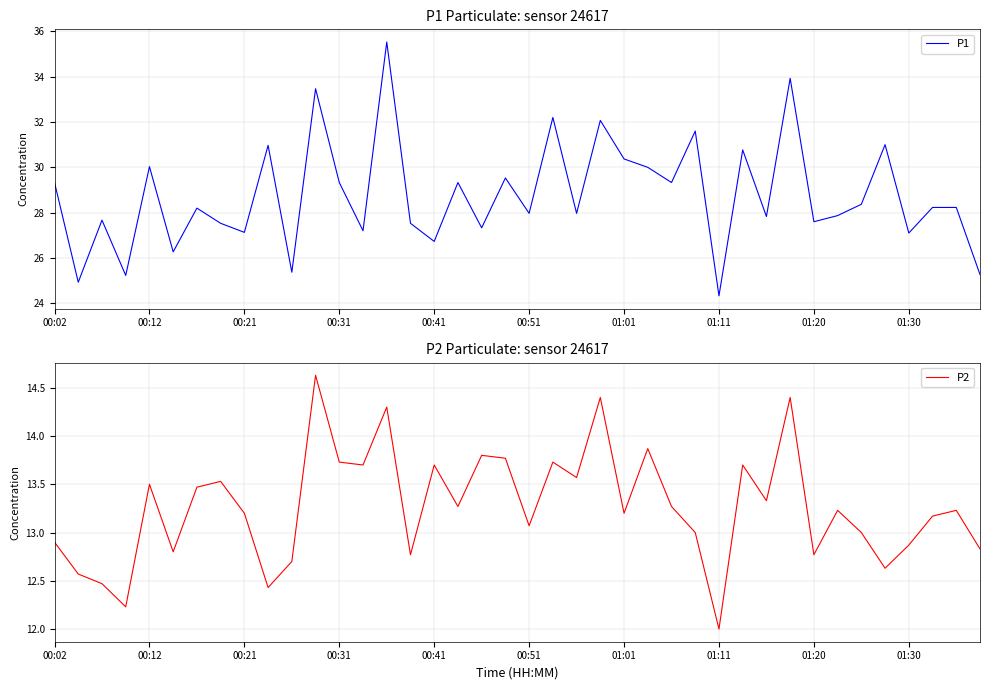

What is the maximum value for P1?

35.5